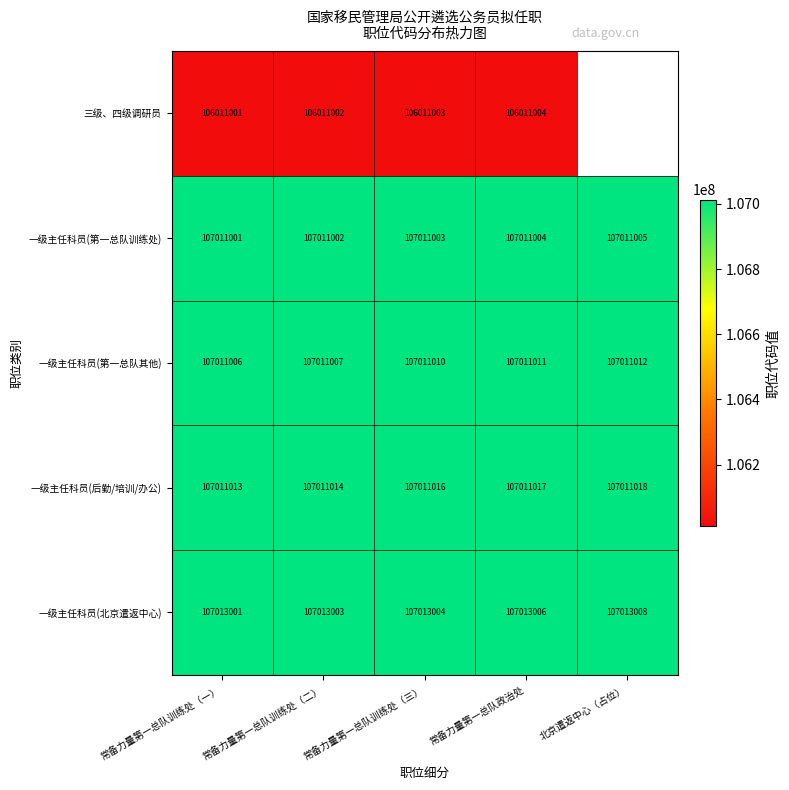

The 一级主任科员(第一总队其他) series shows 189976099 at 常备力量第一总队训练处（三）. True or false?

False